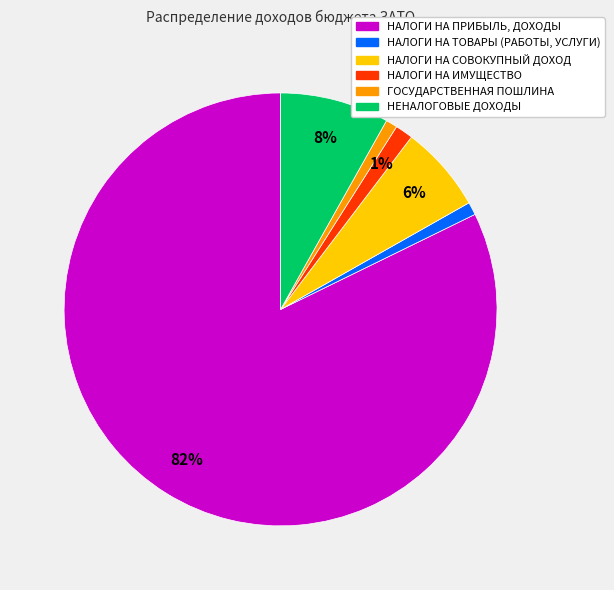

Count the number of slices in the pie.

6